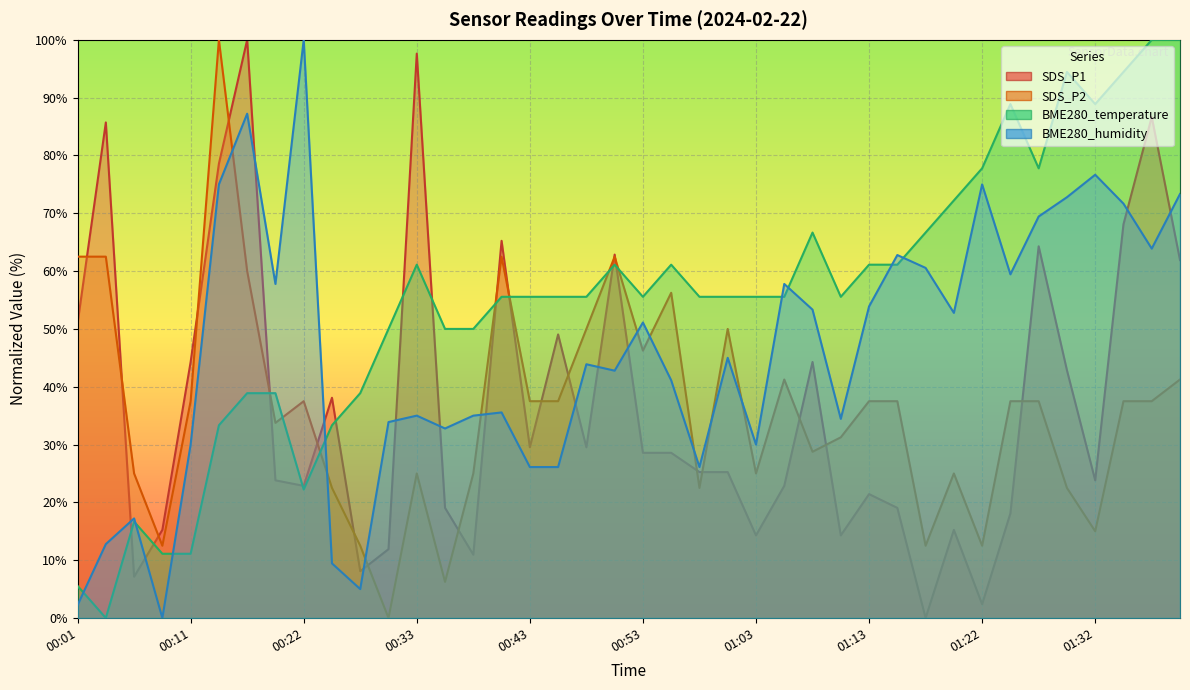

Which series has the largest range (max minus min)?

SDS_P1